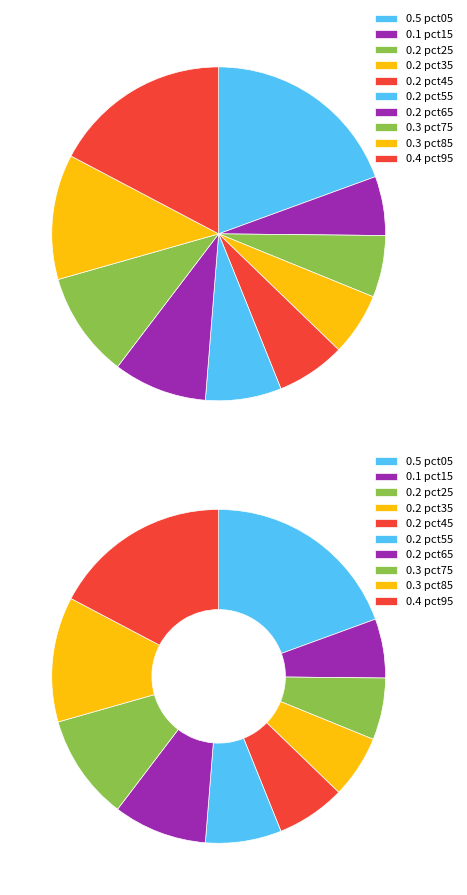

Does pct05 account for over 50% of the chart?

No